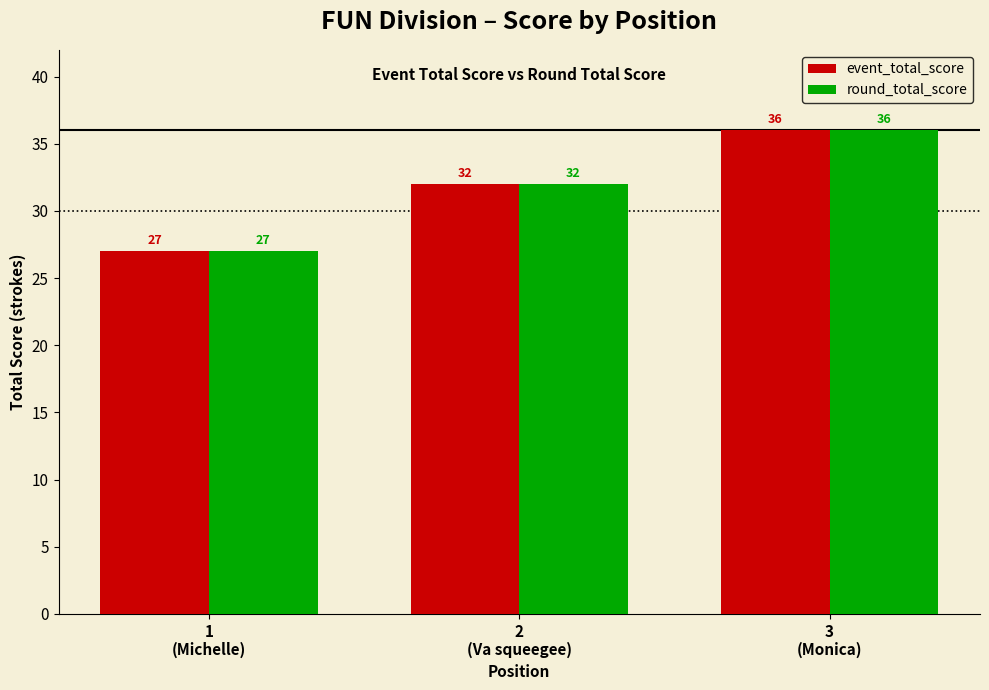

Reading right to left, extract all data points from this chart.

event_total_score: 3
(Monica)=36	2
(Va squeegee)=32	1
(Michelle)=27
round_total_score: 3
(Monica)=36	2
(Va squeegee)=32	1
(Michelle)=27